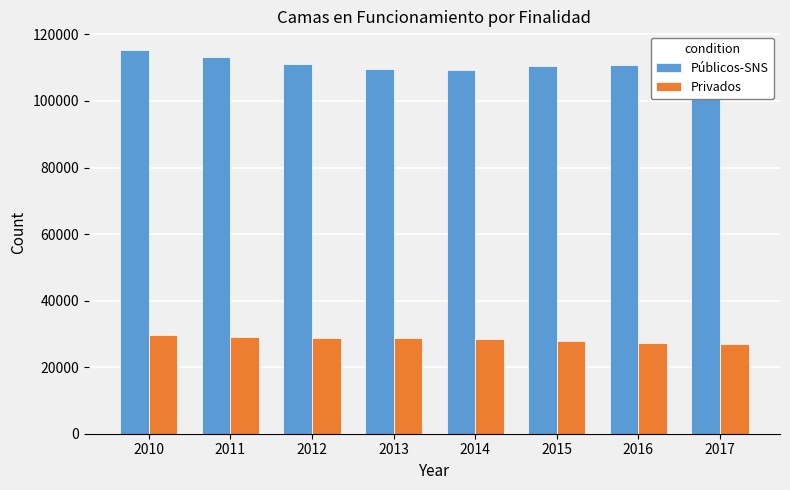

How many groups of bars are there?

8